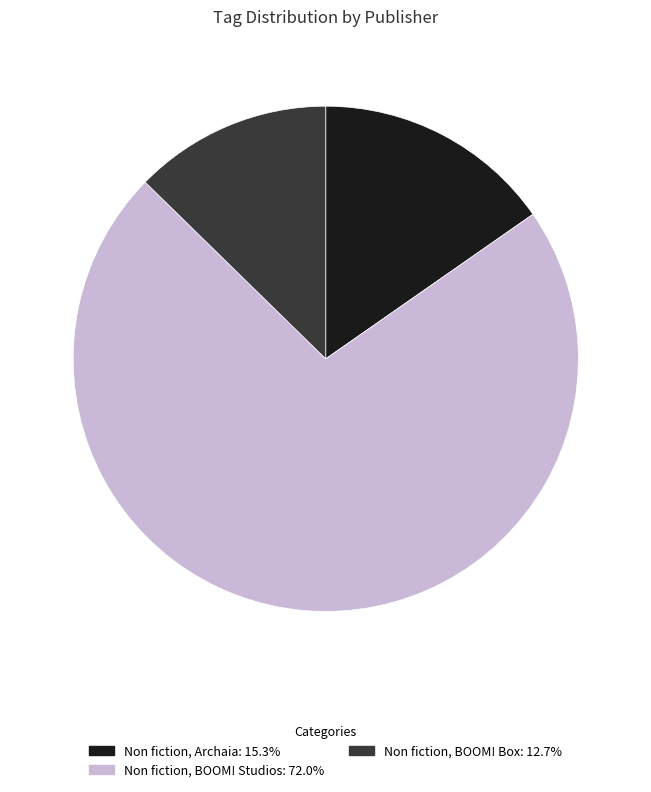

Is there any slice that represents more than half of the pie?

Yes